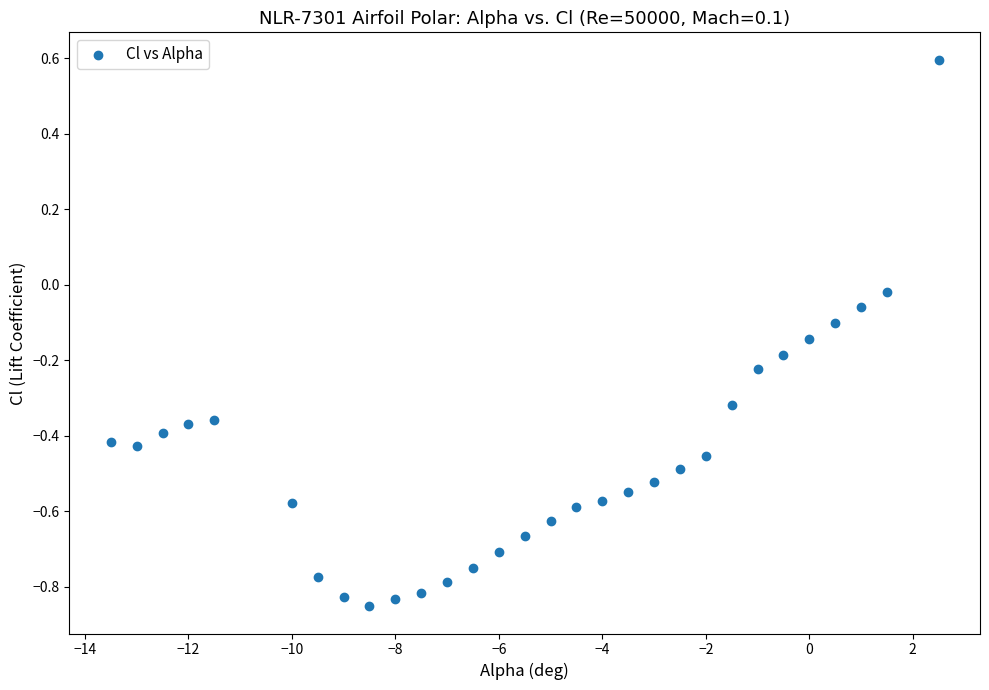

What is the range of X values (max minus min)?

16.0